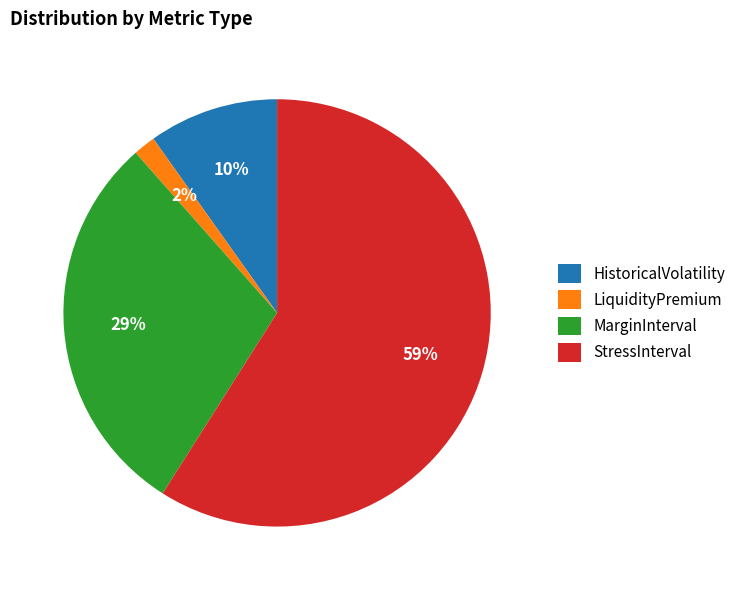

Between LiquidityPremium and StressInterval, which is larger?

StressInterval